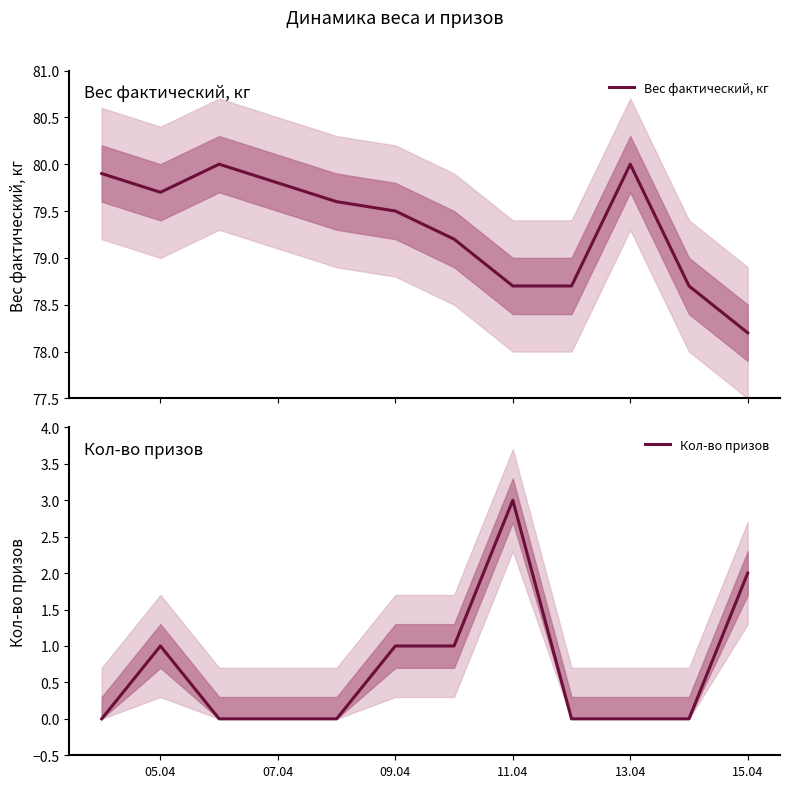

What is the average value of the Кол-во призов series?

0.7